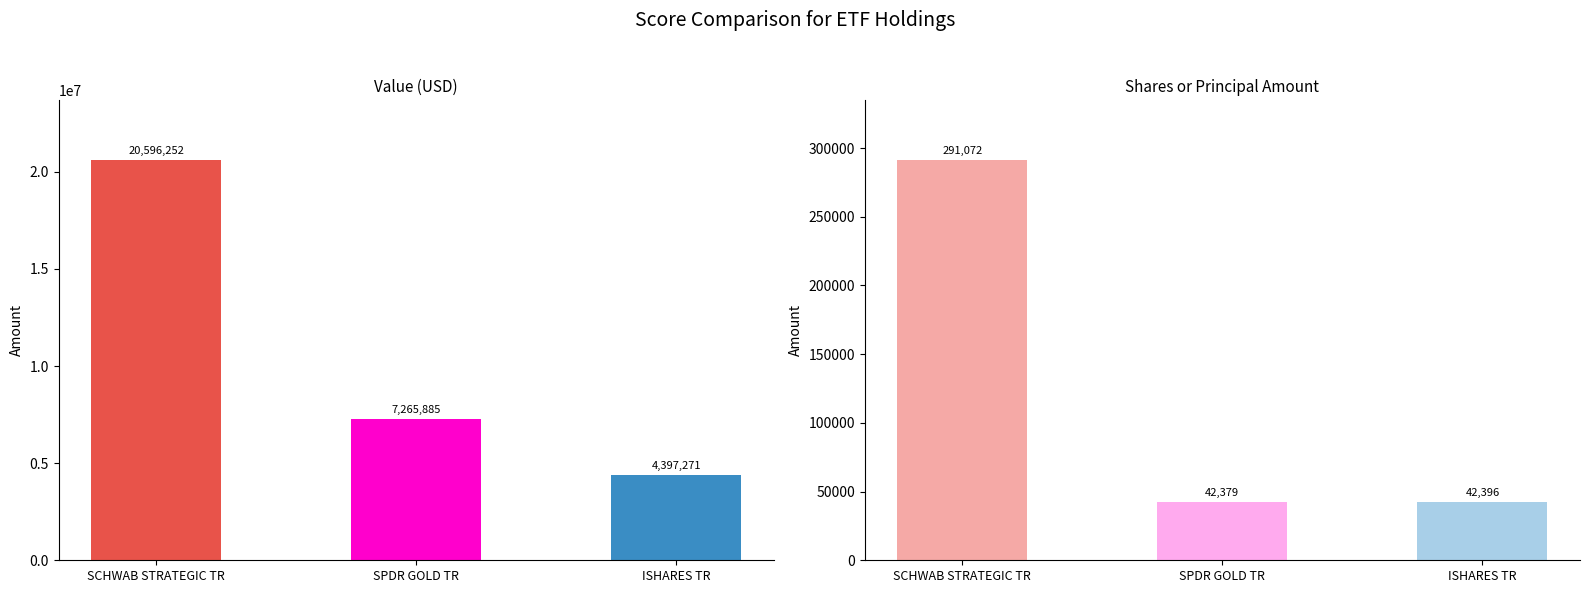

How many groups of bars are there?

3